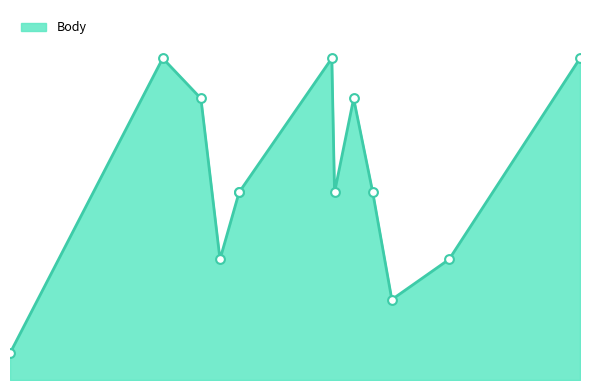

What is the ratio of the value at 2018-03-03 to the value at 2018-06-29?

0.1